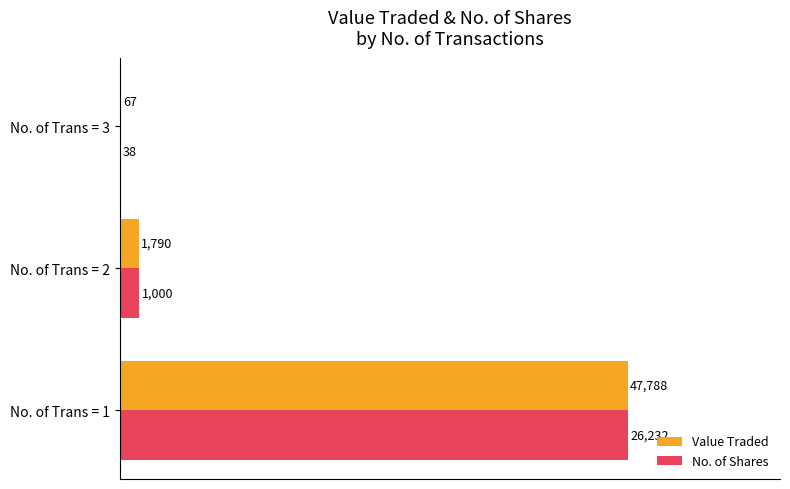

Rank the series by their average value, from lowest to highest.

Value Traded, No. of Shares